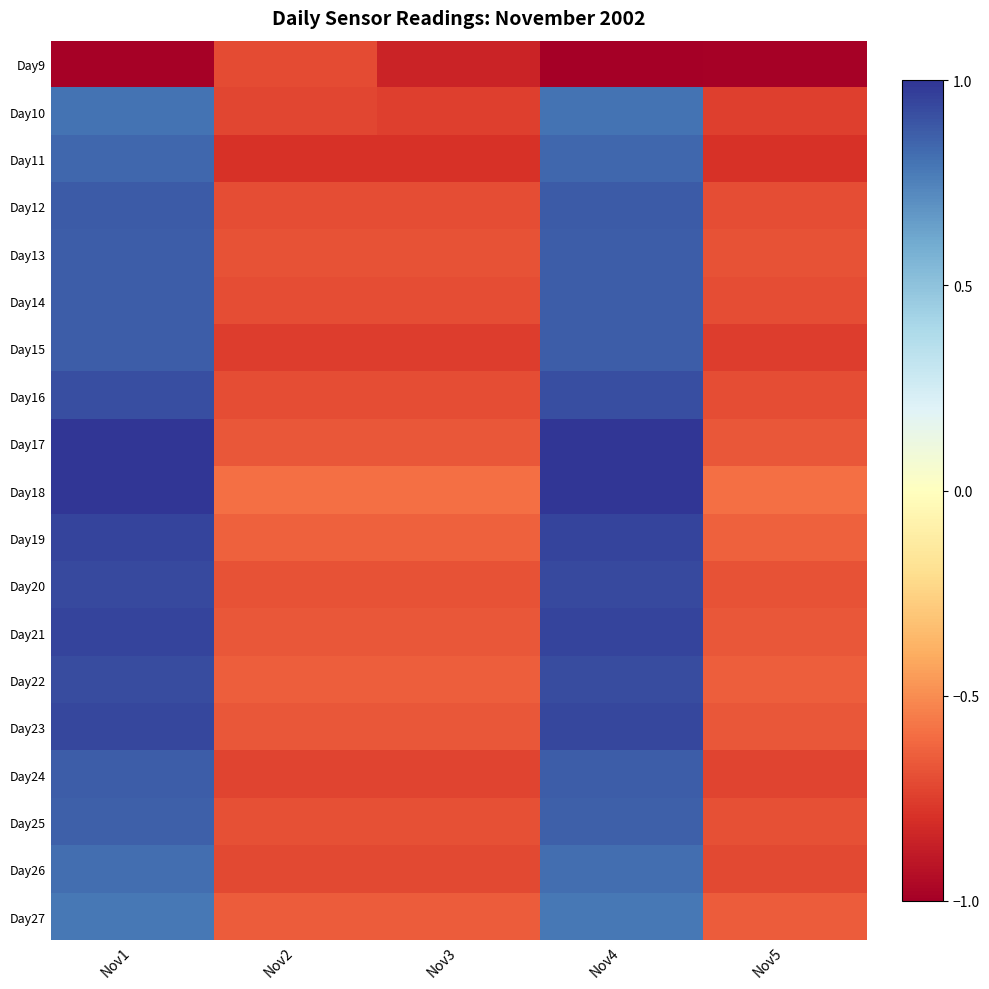

At which category is the sum across all series the highest?

Nov1